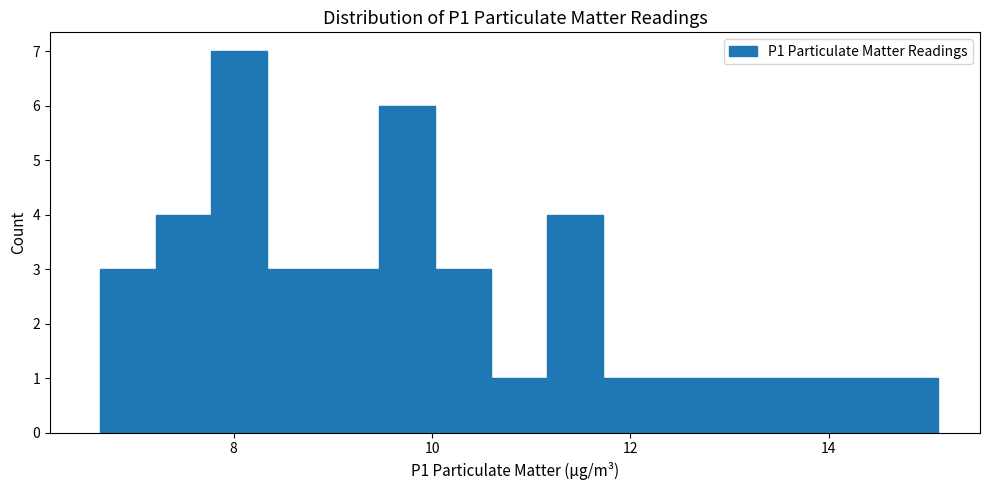

Read against the x-axis, roughly where is the centre of the tallest bar?

8.0